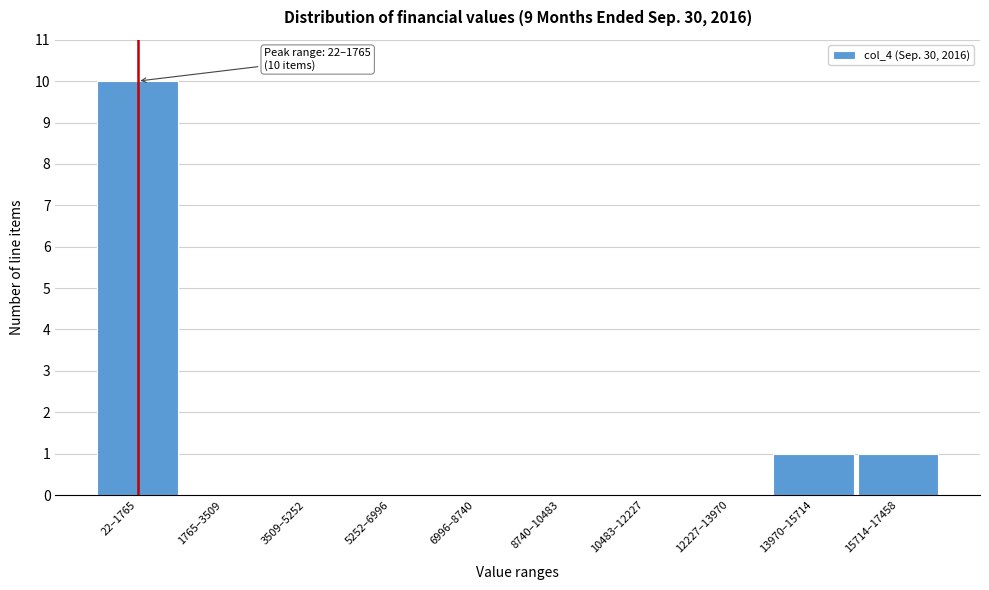

Reading left to right, transcribe all the data shown in this chart.

22–1765=10	1765–3509=0	3509–5252=0	5252–6996=0	6996–8740=0	8740–10483=0	10483–12227=0	12227–13970=0	13970–15714=1	15714–17458=1